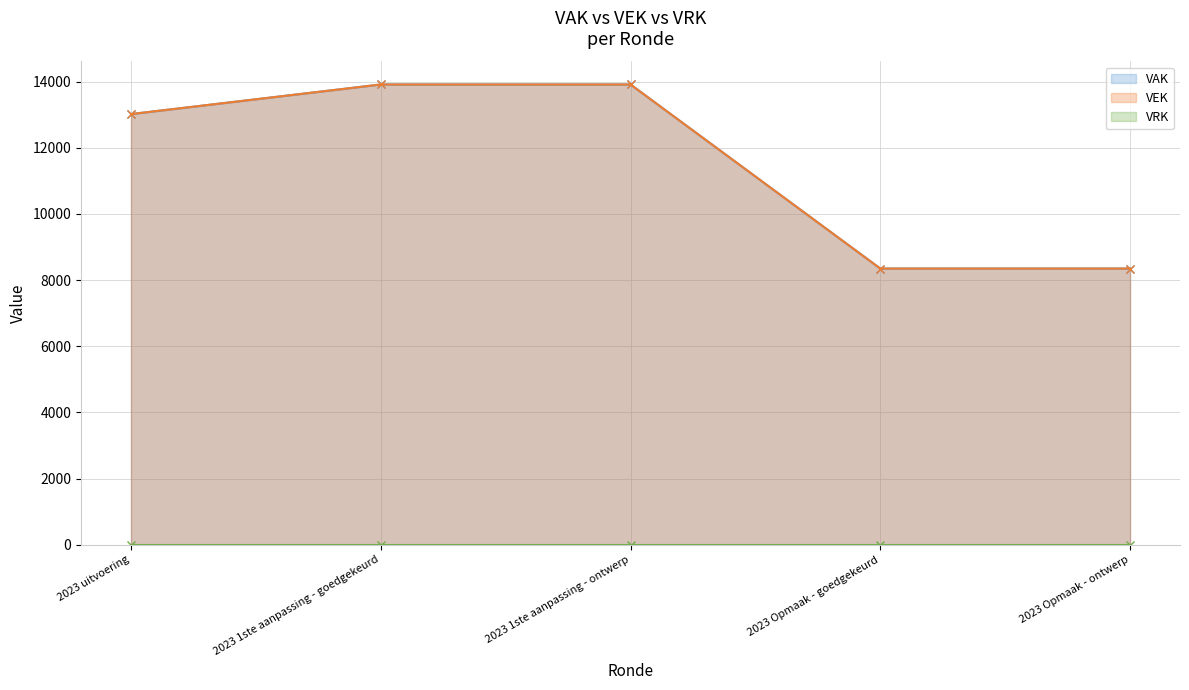

True or false: VAK and VEK cross at least once.

False